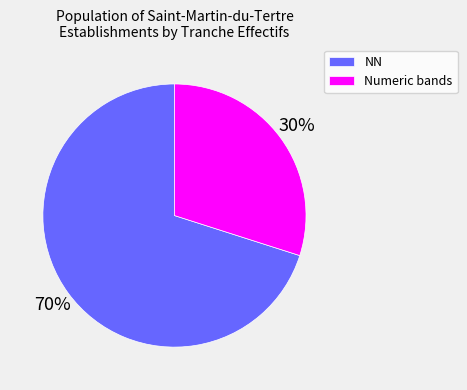

True or false: NN accounts for 70% of the total.

True